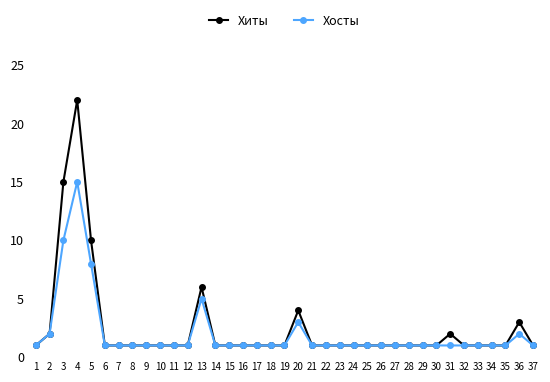

Where is the first local maximum for Хиты?

4